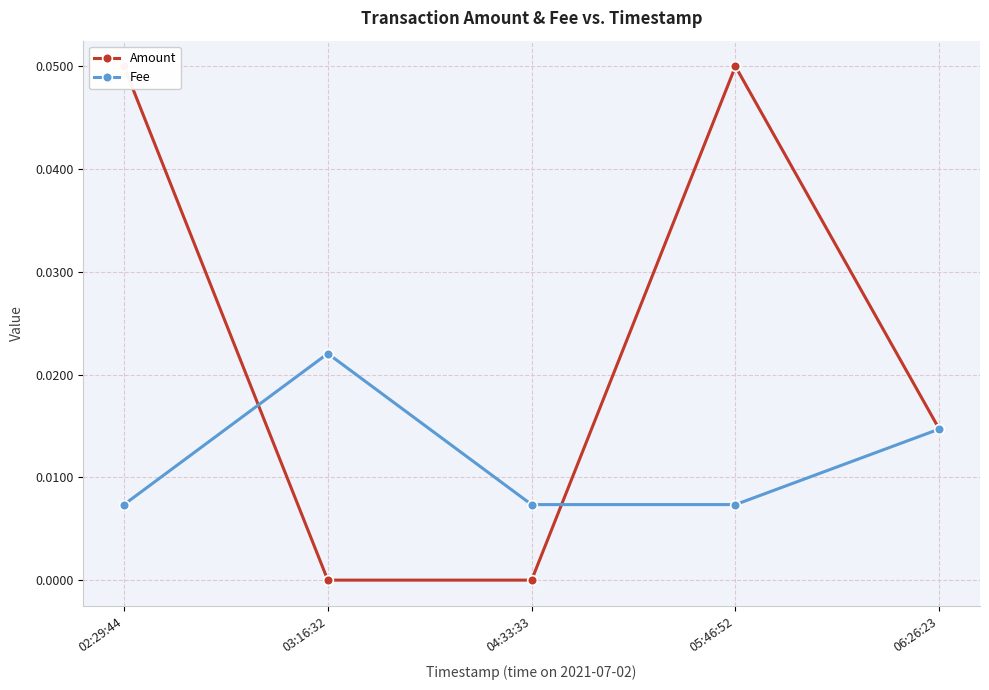

Reading left to right, list all the values displayed in this chart.

Amount: 0.1	0.0	0.0	0.1	0.0
Fee: 0.0	0.0	0.0	0.0	0.0